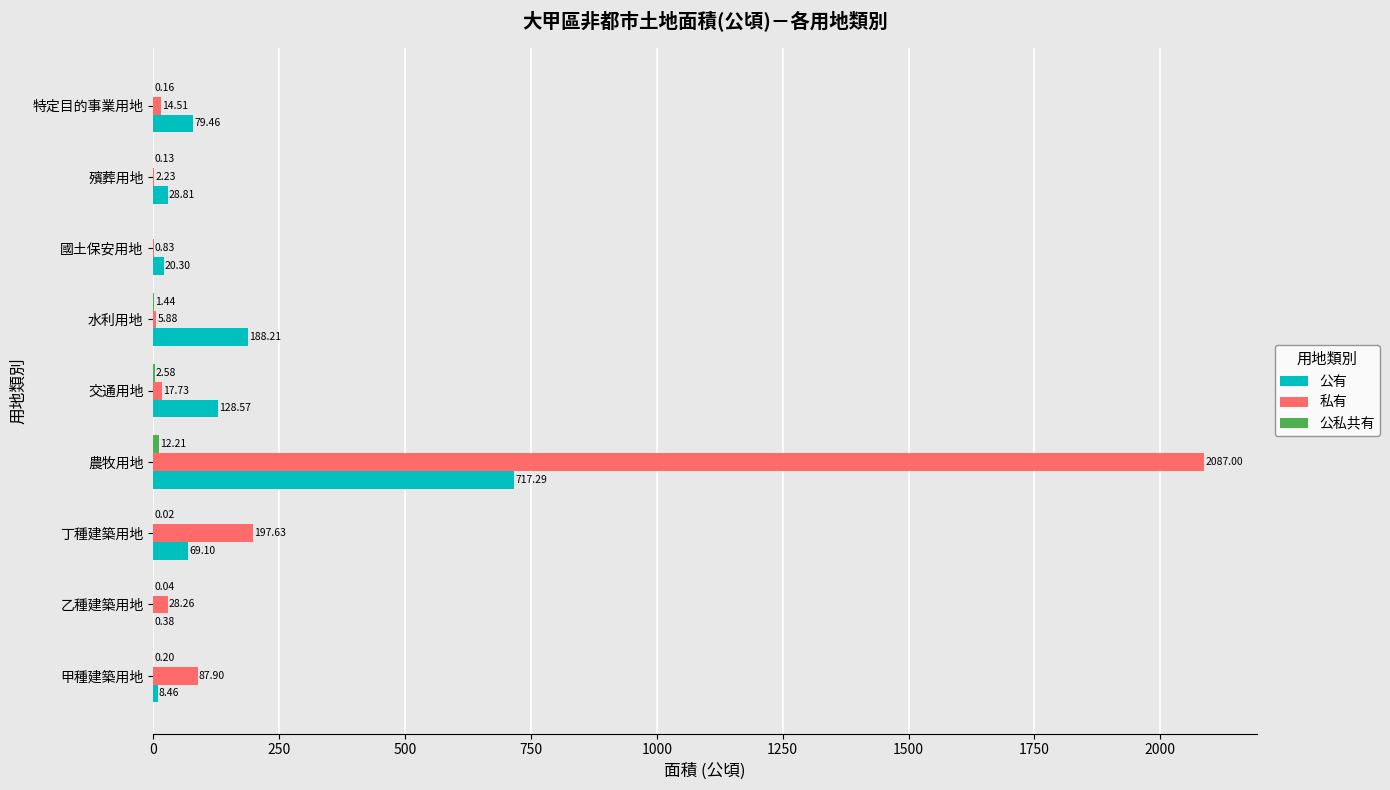

At which category is the sum across all series the highest?

農牧用地